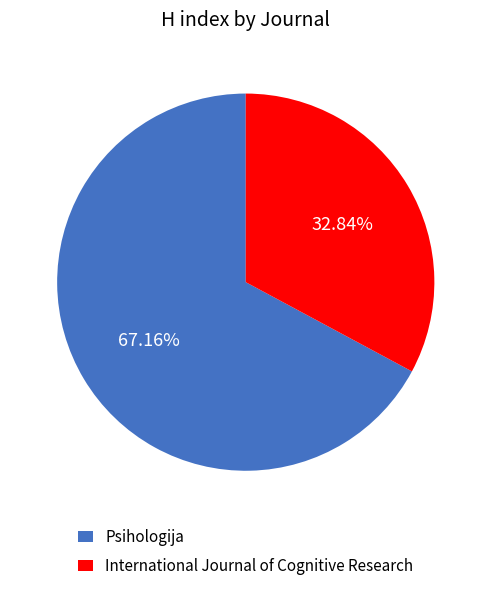

To the nearest percent, what is the combined percentage of International Journal of Cognitive Research and Psihologija?

100%